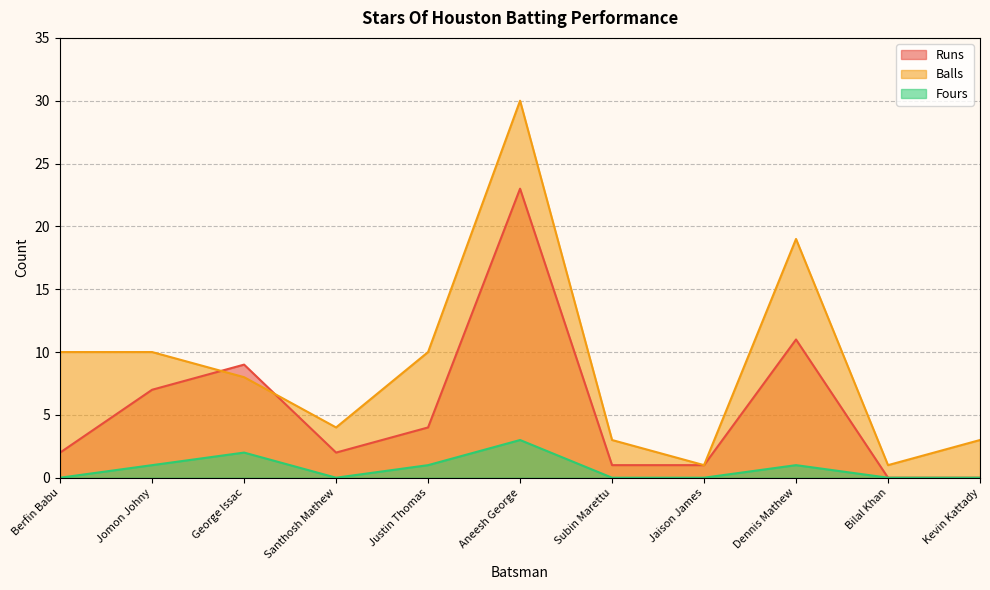

How many interior local peaks does the Fours series have?

3